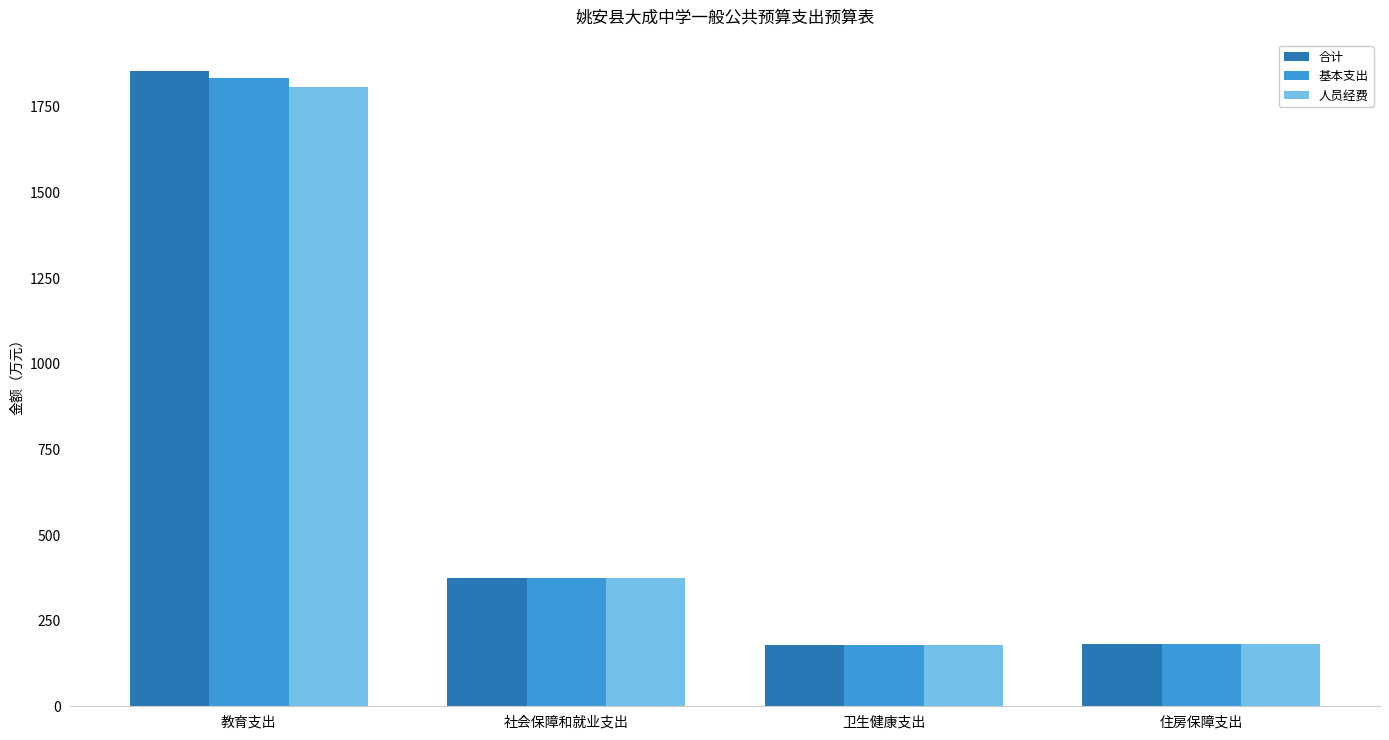

How many bars are there in total?

12